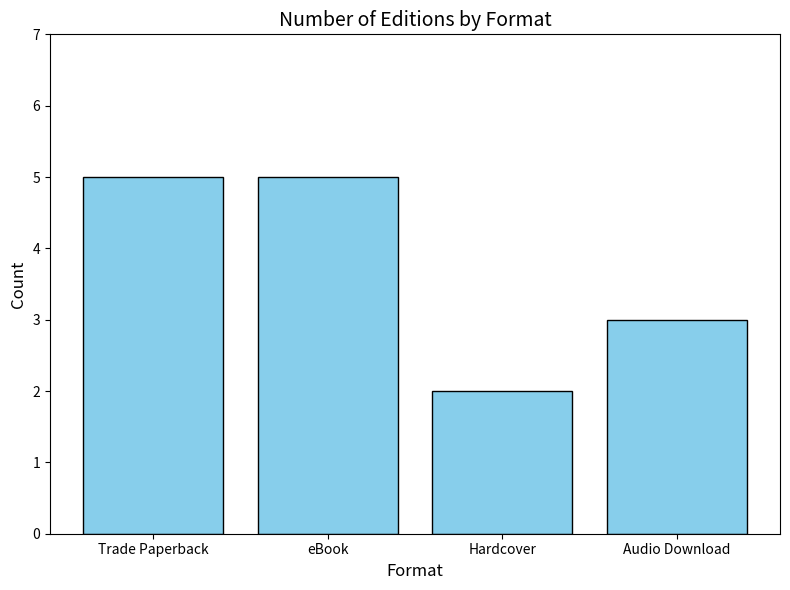

What is the label of the 1st bar from the left?

Trade Paperback